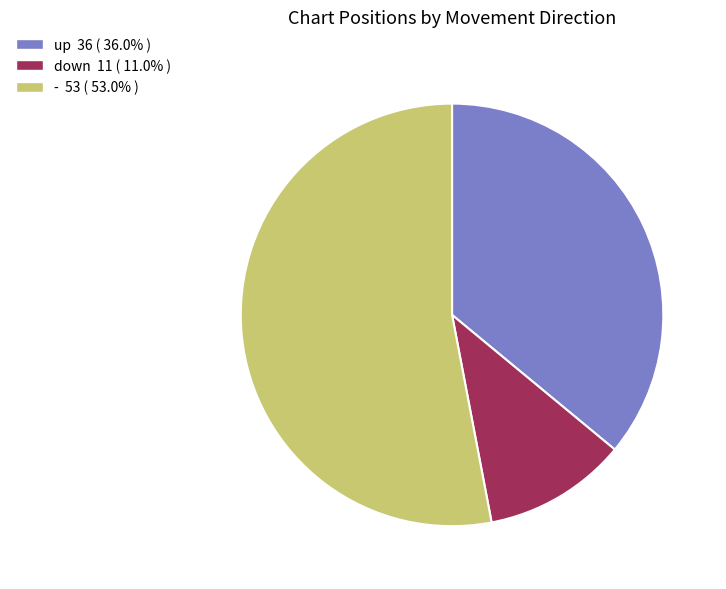

Which slice is the smallest?

down